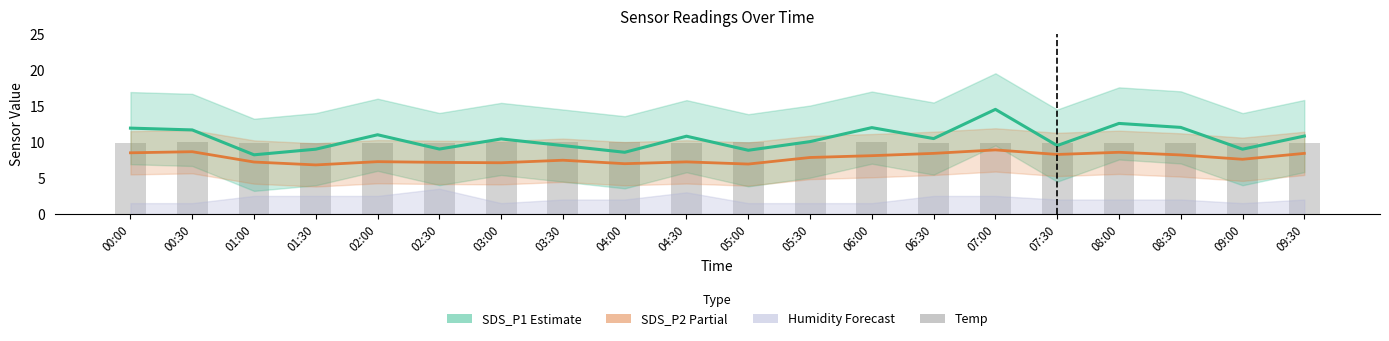

List the labels in order of Temp value, smallest first.

01:00, 01:30, 02:00, 02:30, 00:00, 04:30, 06:30, 07:00, 07:30, 08:00, 08:30, 09:00, 09:30, 00:30, 03:00, 03:30, 04:00, 05:00, 05:30, 06:00